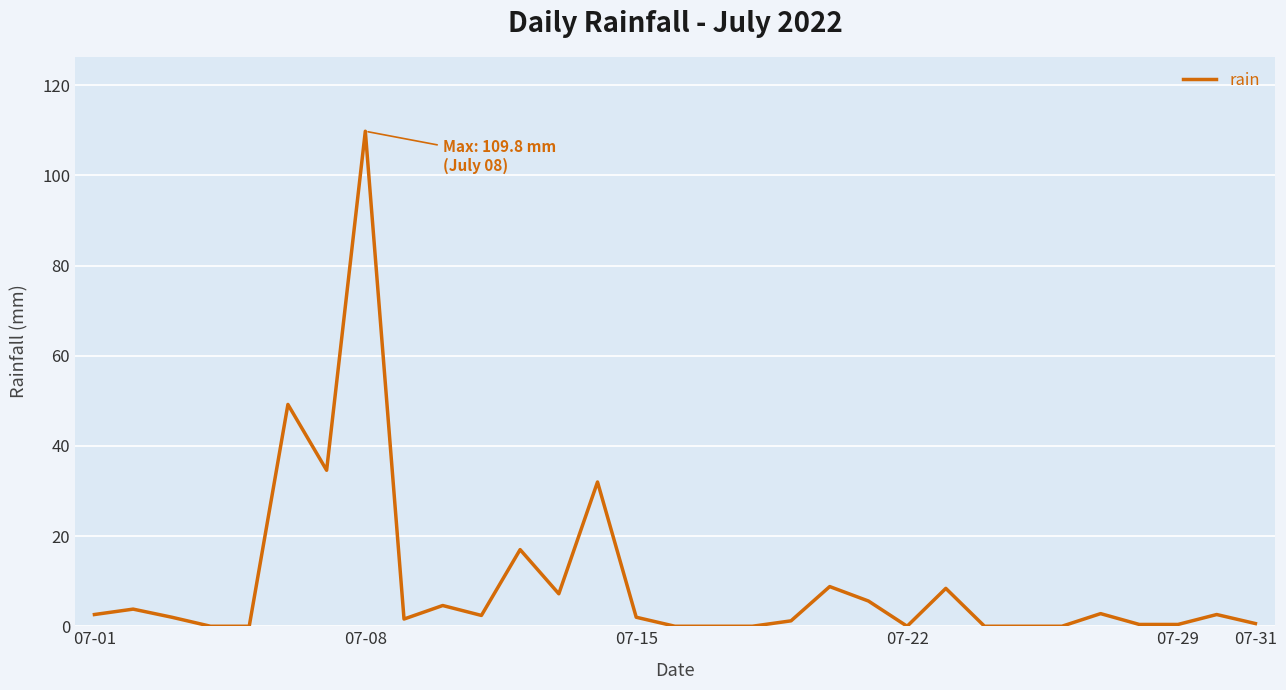

Is this an area chart (filled region under the line)?

No